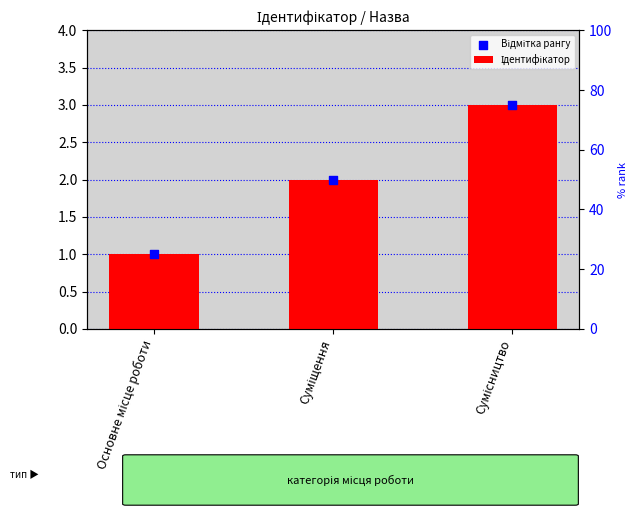

What are all the series names shown in the legend?

Ідентифікатор, Відмітка рангу